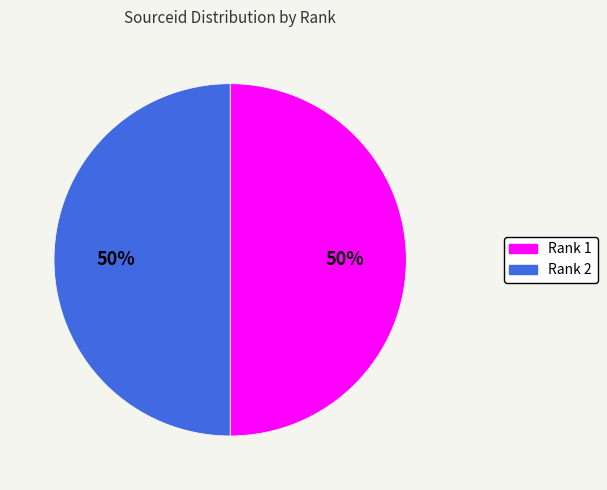

To the nearest percent, what is the average slice percentage?

50%